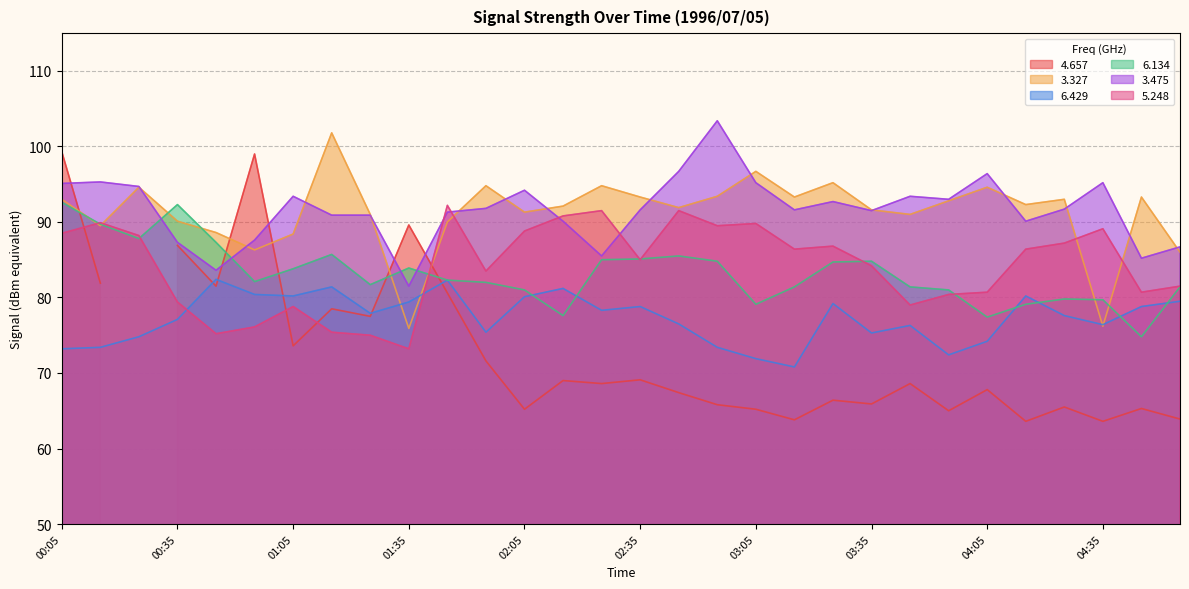

Is it true that 3.327 equals 131.1 at 01:35?

False